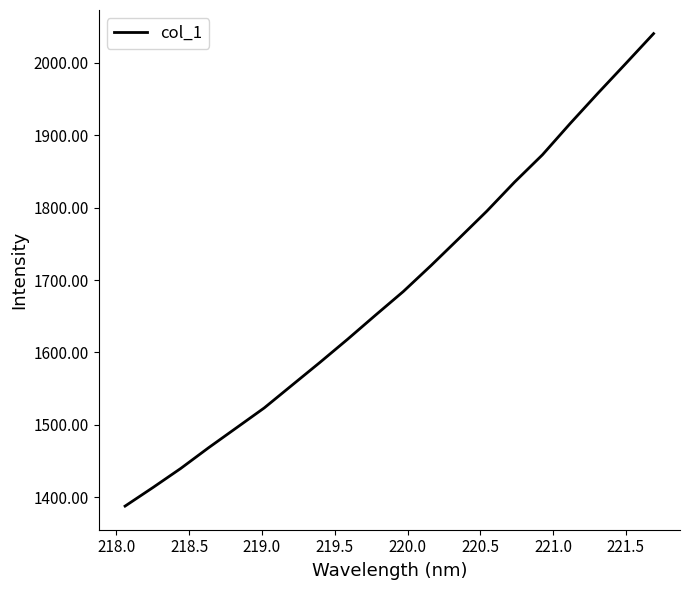

What is the smallest value displayed?

1388.0